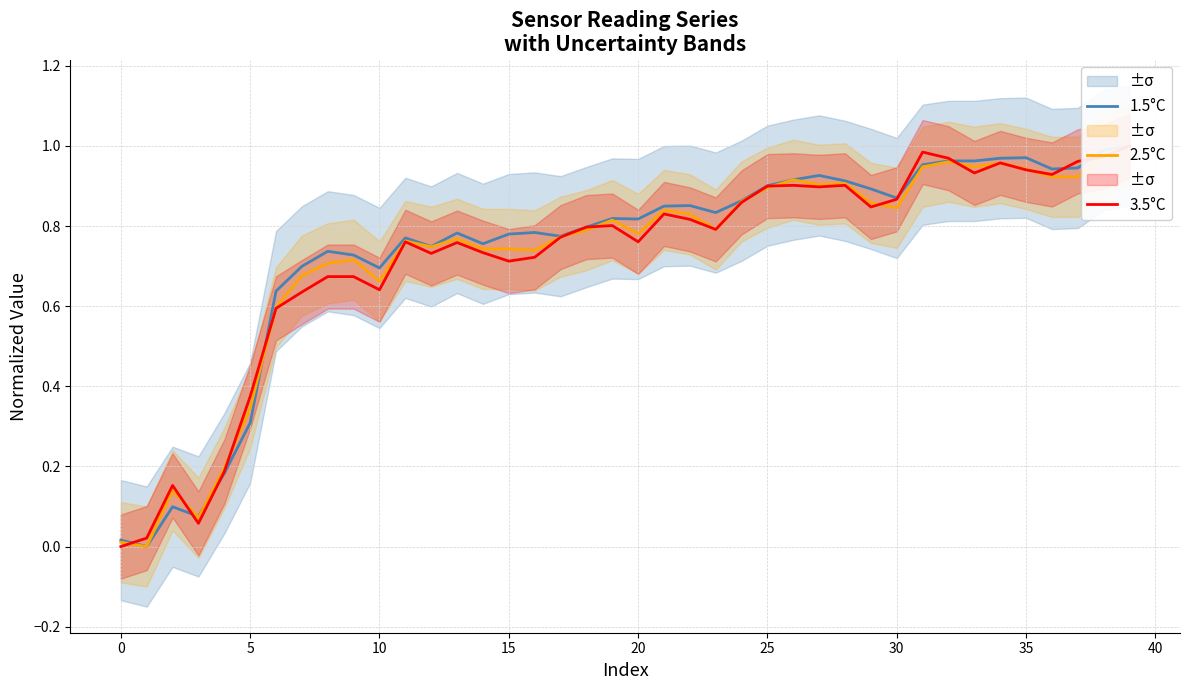

Does the chart have visible grid lines?

Yes